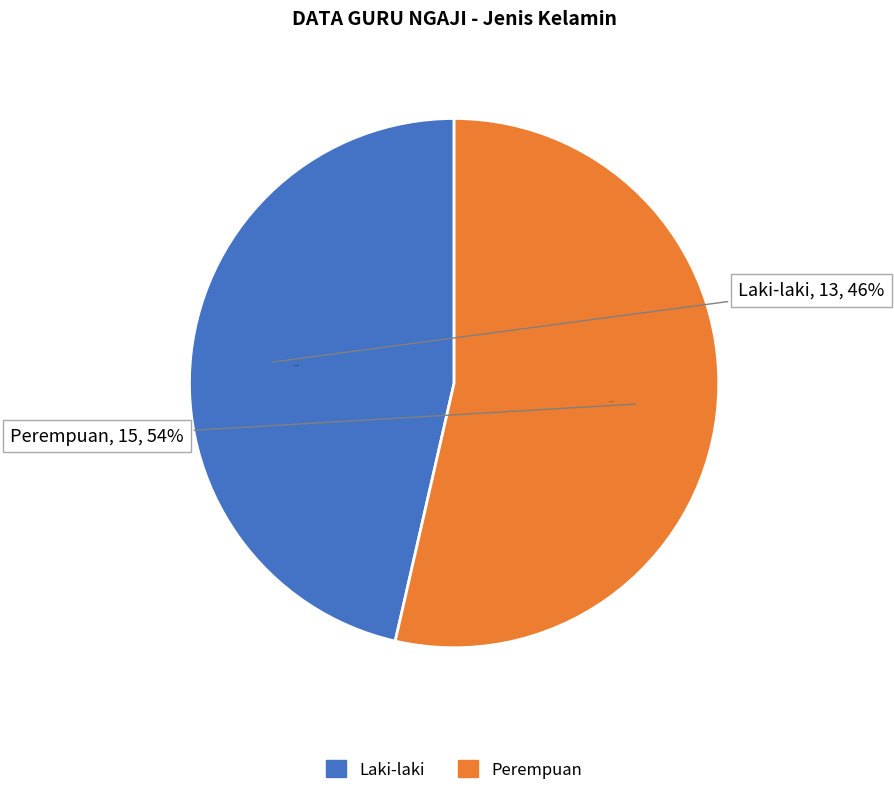

Is the sum of Laki-laki and Perempuan greater than half?

Yes